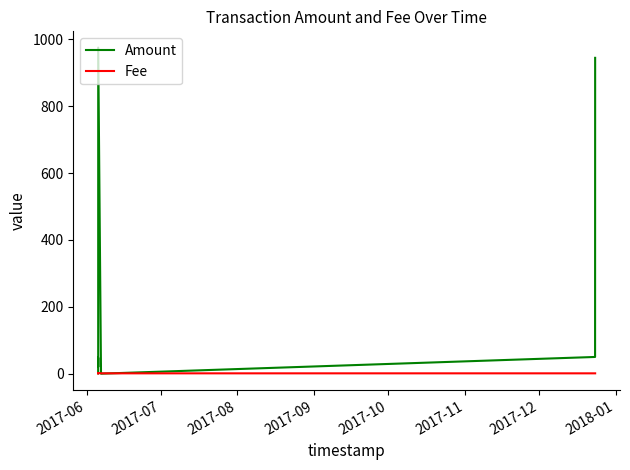

Rank the series by their maximum value, from highest to lowest.

Amount, Fee